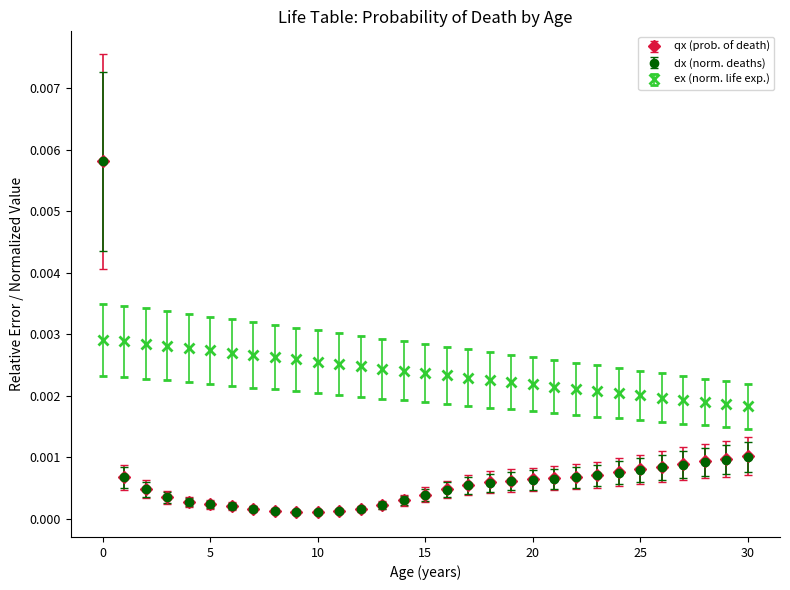

What are all the series names shown in the legend?

qx (prob. of death), dx (norm. deaths), ex (norm. life exp.)